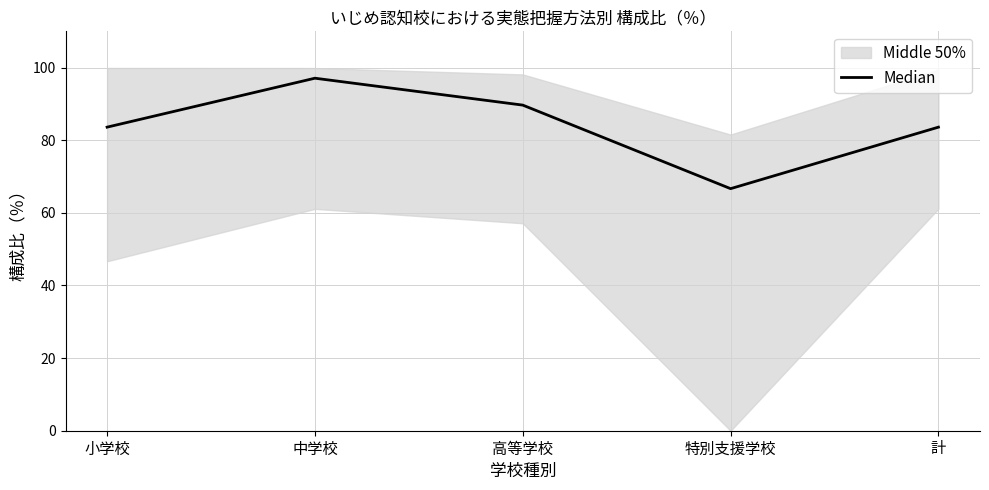

Is it true that the value at 計 is 29.7?

False